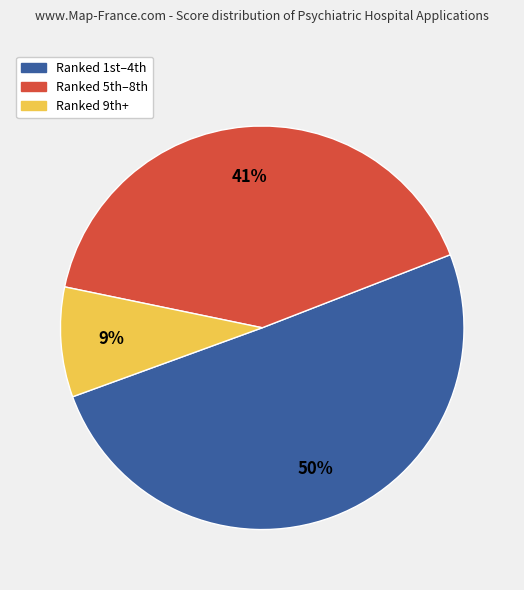

What is the largest slice in the pie chart?

Ranked 1st–4th